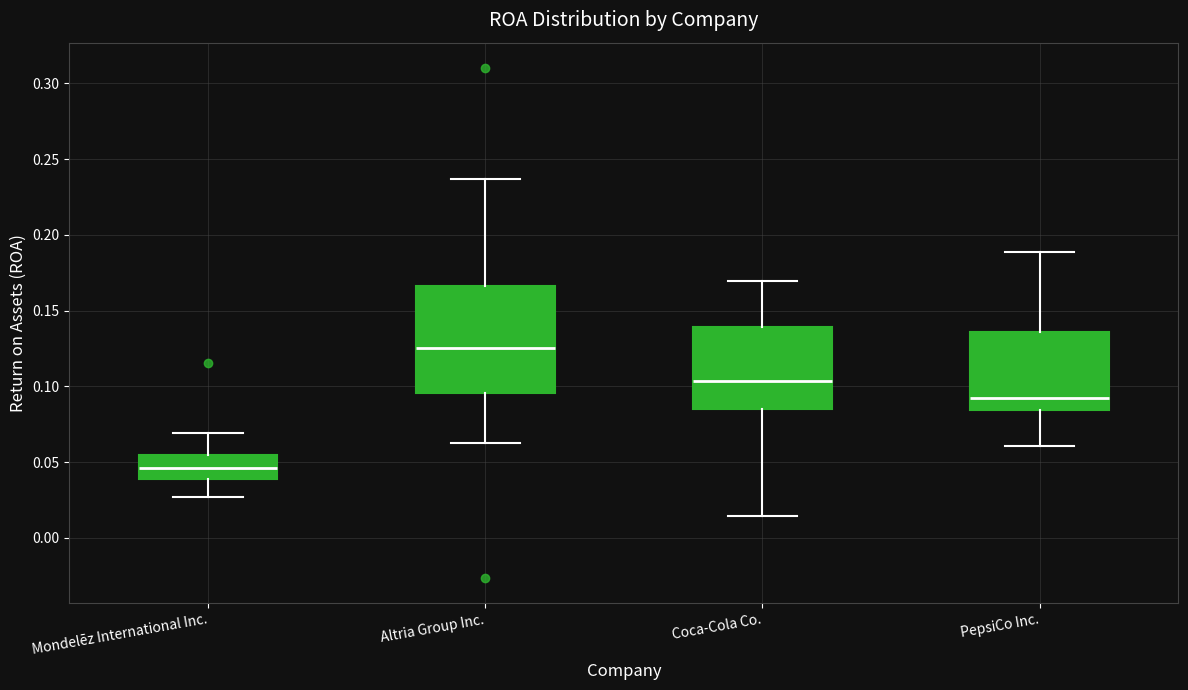

Which box is the tallest, from its lower edge to its upper edge?

Altria Group Inc.